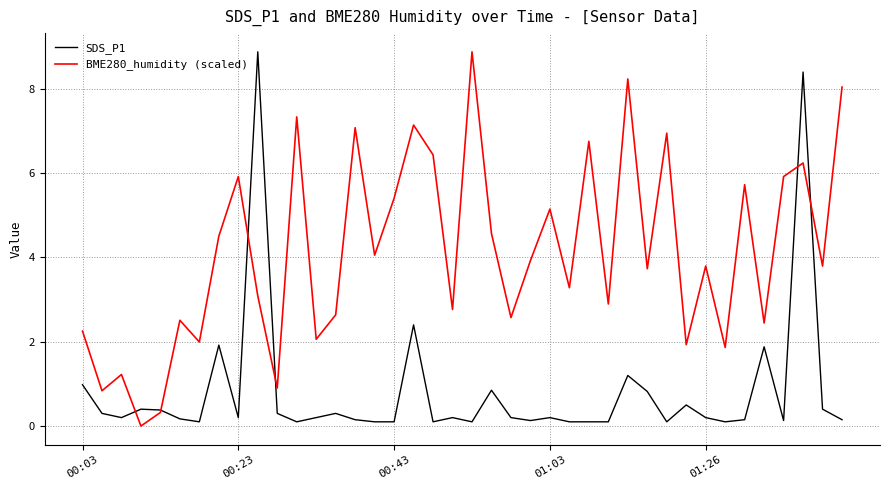

Which series has the largest total across all categories?

BME280_humidity (scaled)